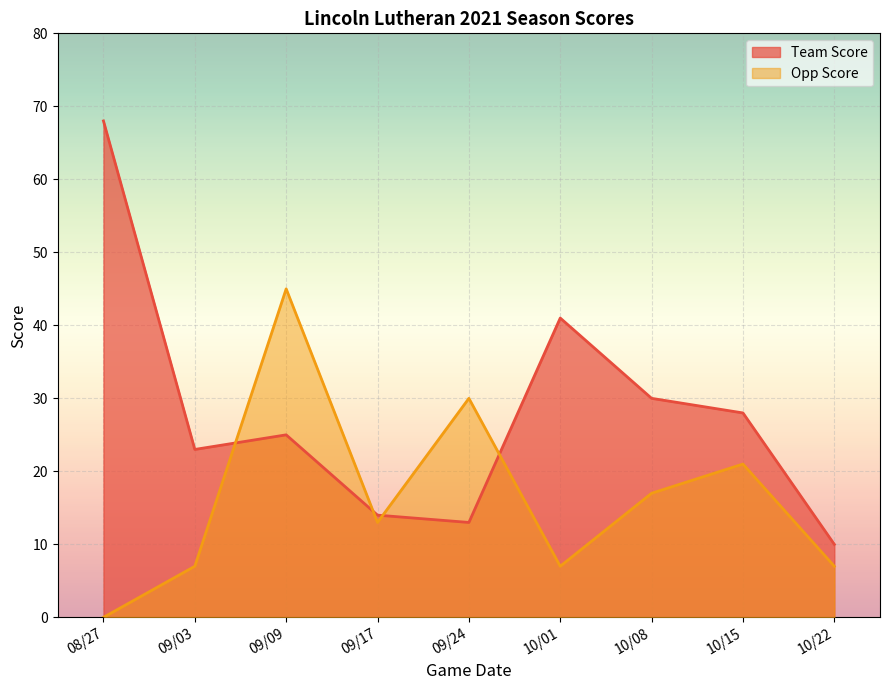

What is the sum of the Team Score values at 09/03 and 10/01?

64